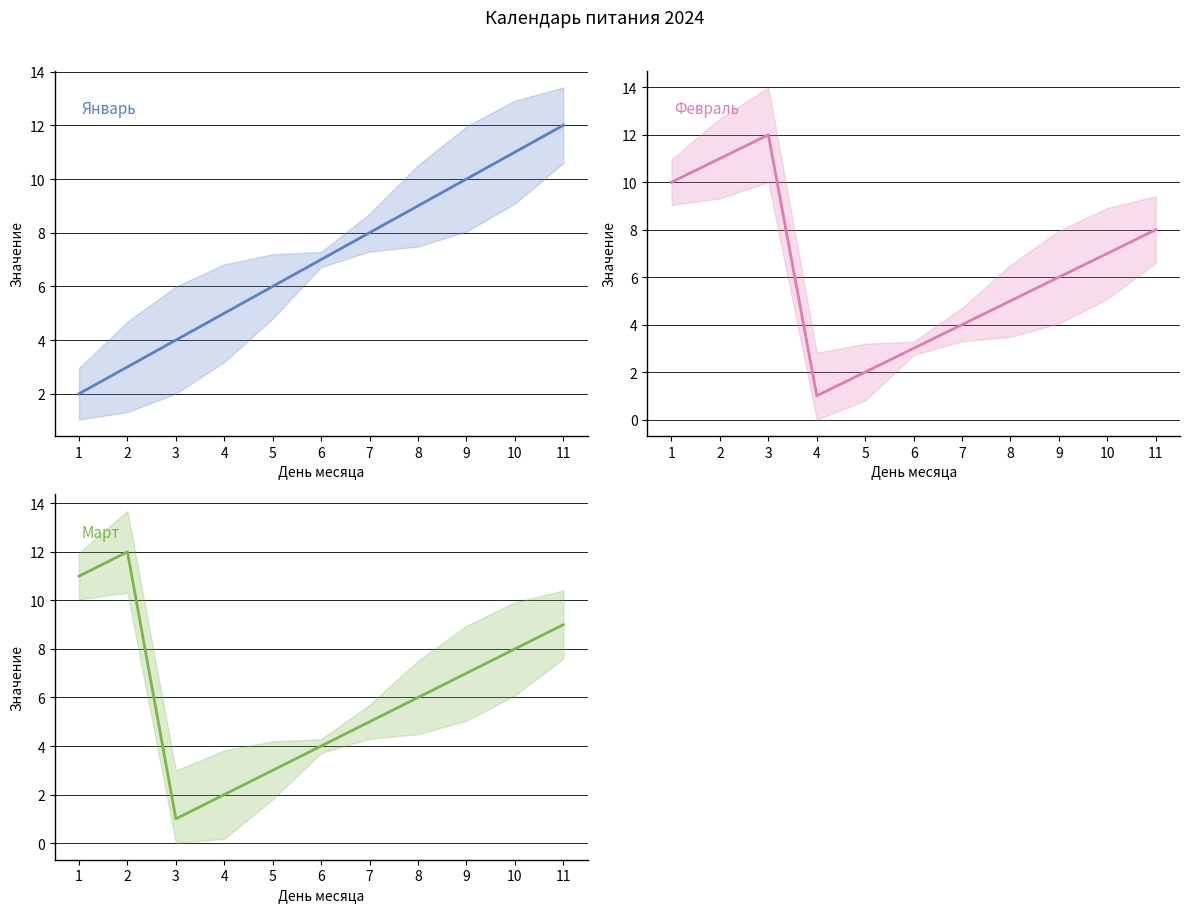

What is the value of the Март point at the 3rd from the left?

1